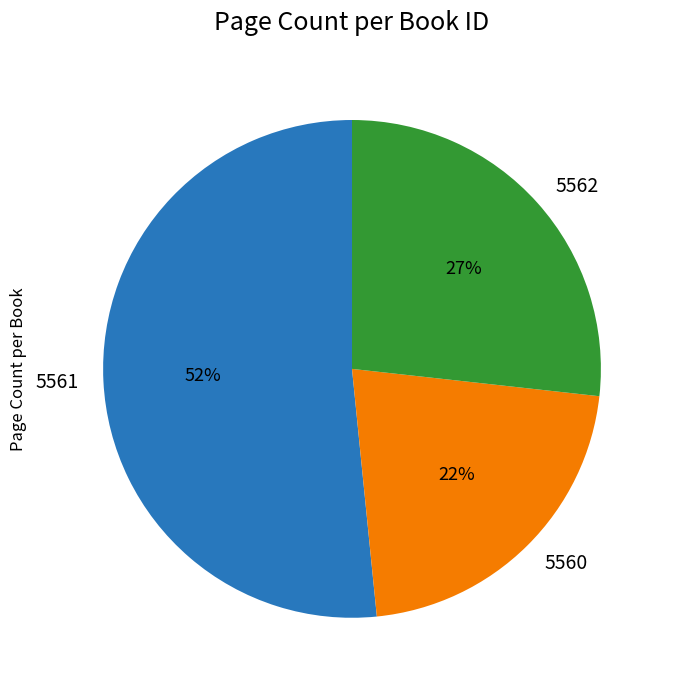

The 5562 slice represents 36% of the pie. True or false?

False